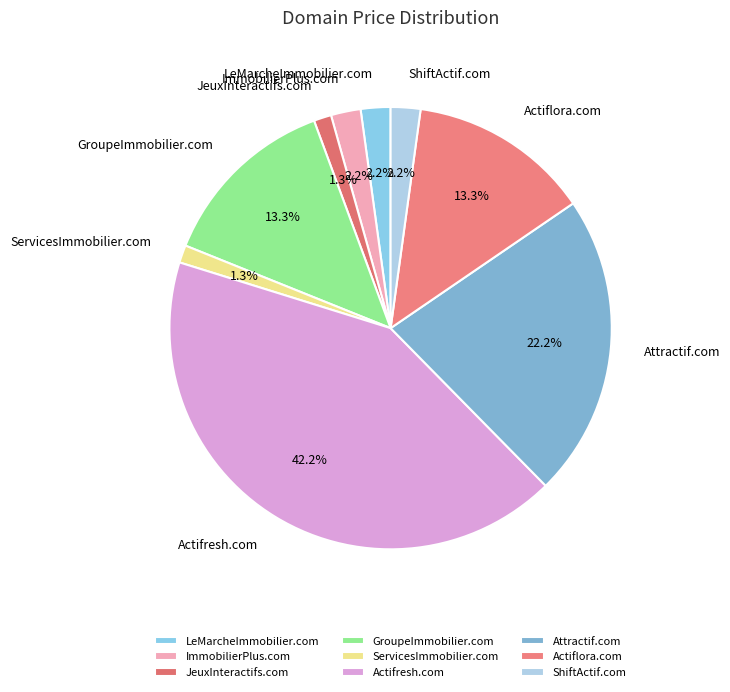

True or false: Attractif.com accounts for 30% of the total.

False